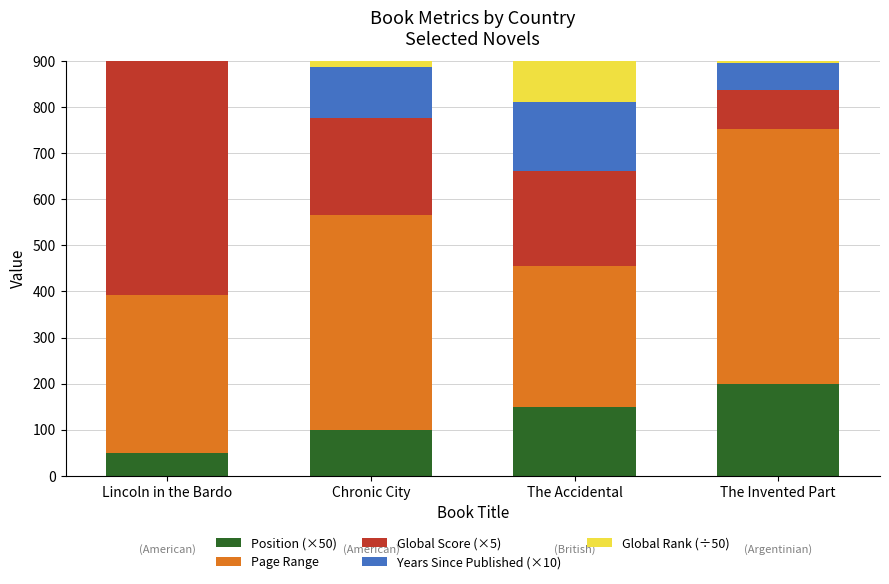

What is the lowest value of the Years Since Published (×10) series?

30.0